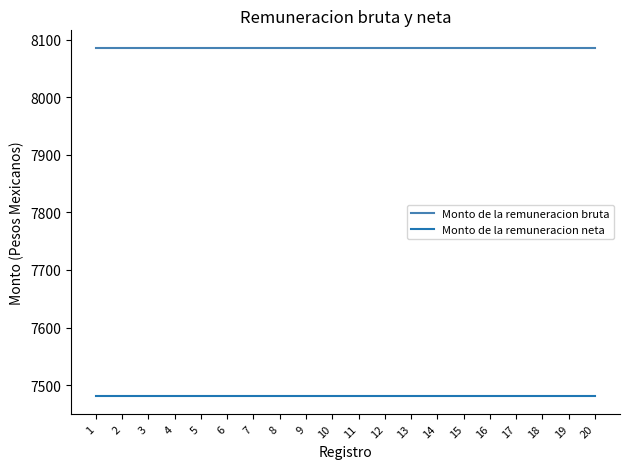

Which series has the largest total across all categories?

Monto de la remuneracion bruta